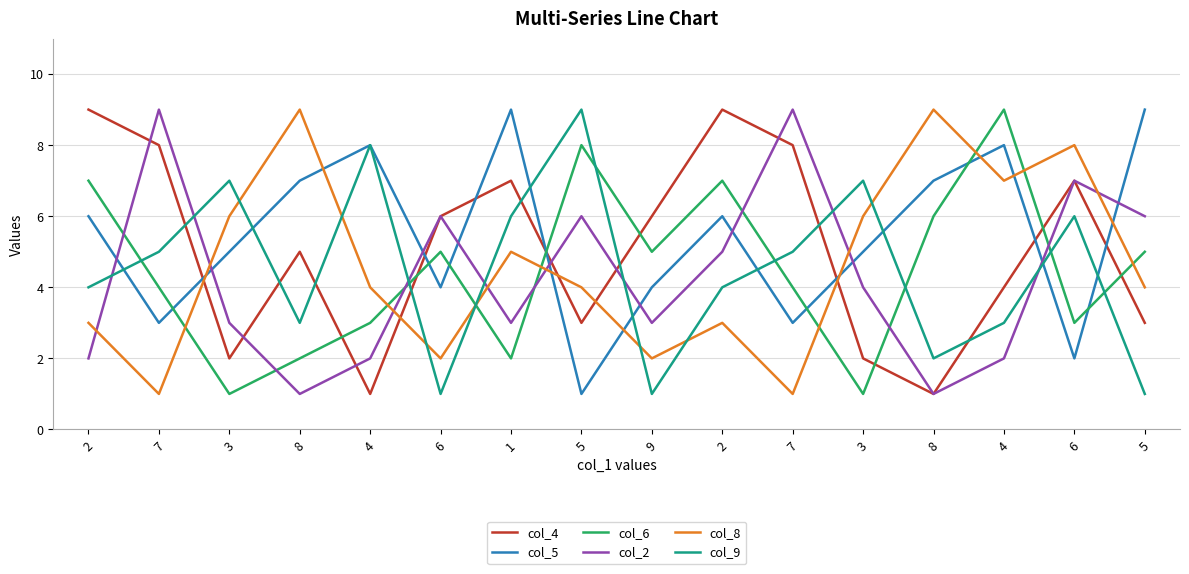

True or false: col_8 has a value of 4 at 4.

True